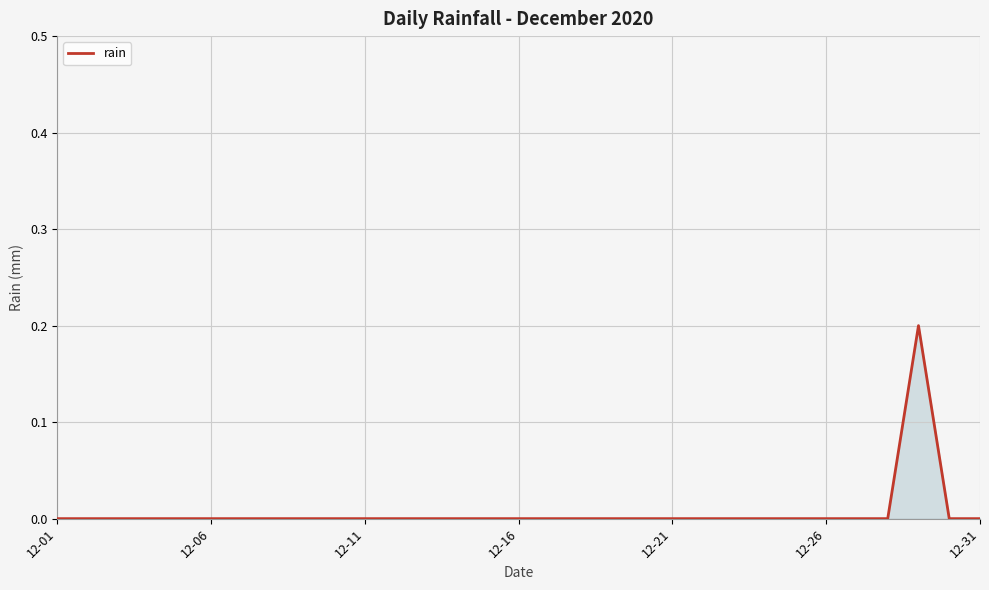

Reading left to right, transcribe all the data shown in this chart.

0.0	0.0	0.0	0.0	0.0	0.0	0.0	0.0	0.0	0.0	0.0	0.0	0.0	0.0	0.0	0.0	0.0	0.0	0.0	0.0	0.0	0.0	0.0	0.0	0.0	0.0	0.0	0.0	0.2	0.0	0.0